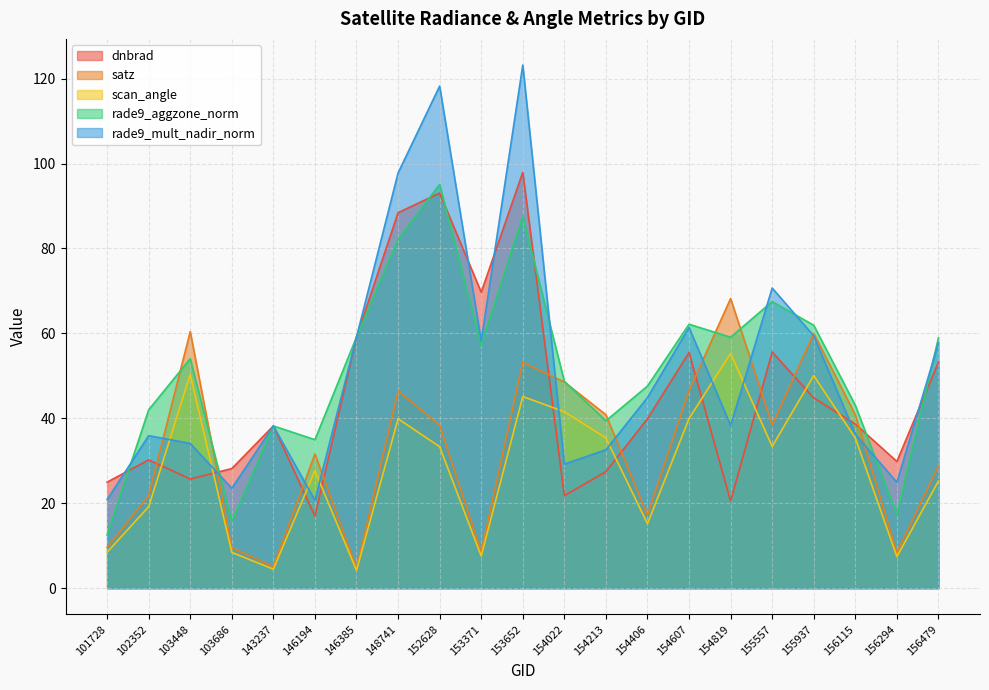

Which series has the largest total across all categories?

rade9_mult_nadir_norm